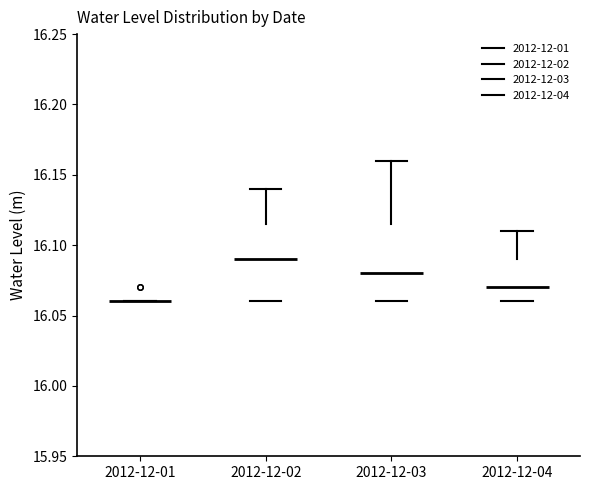

Reading left to right, read every box against the y-axis: the position of its median line, the range the box covers, and the ends of its whiskers. The values are not printed on the chart, so give them approximately, as read against the axis.

2012-12-01: box collapsed to a line at 16.060, whiskers 16.060 to 16.060
2012-12-02: median 16.090, box 16.060 to 16.115, whiskers 16.060 to 16.140
2012-12-03: median 16.080, box 16.060 to 16.115, whiskers 16.060 to 16.160
2012-12-04: median 16.070, box 16.060 to 16.090, whiskers 16.060 to 16.110